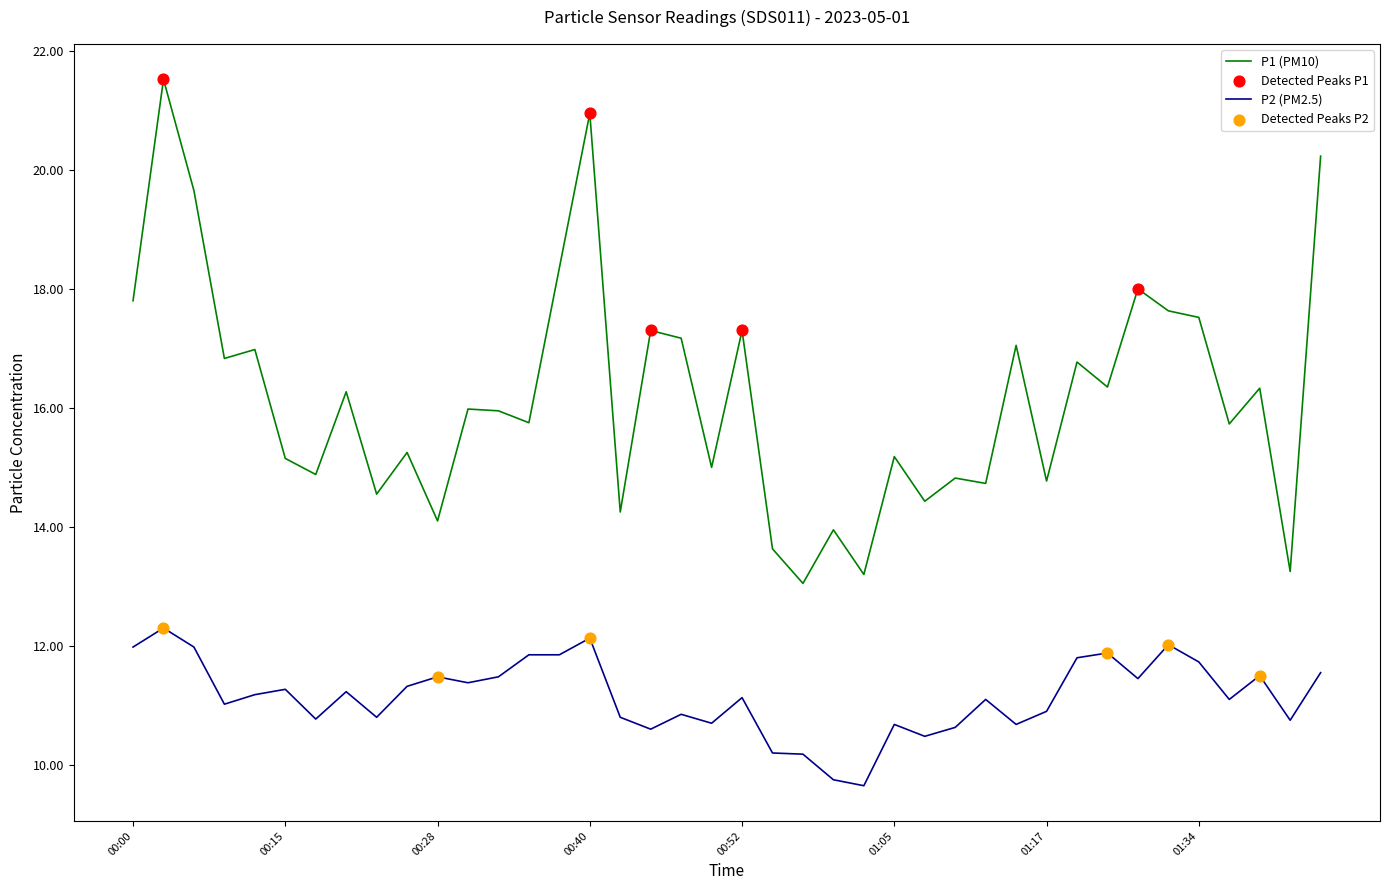

What is the greatest value displayed?

21.5